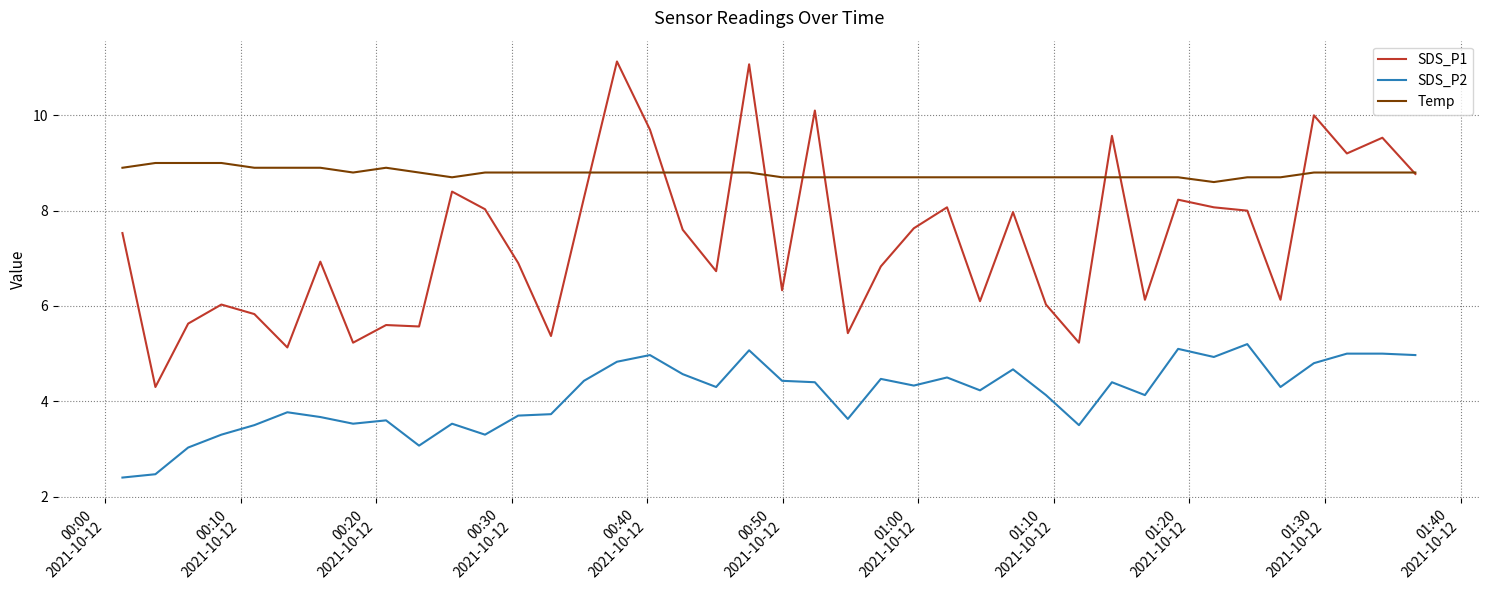

What is the maximum value for SDS_P1?

11.1